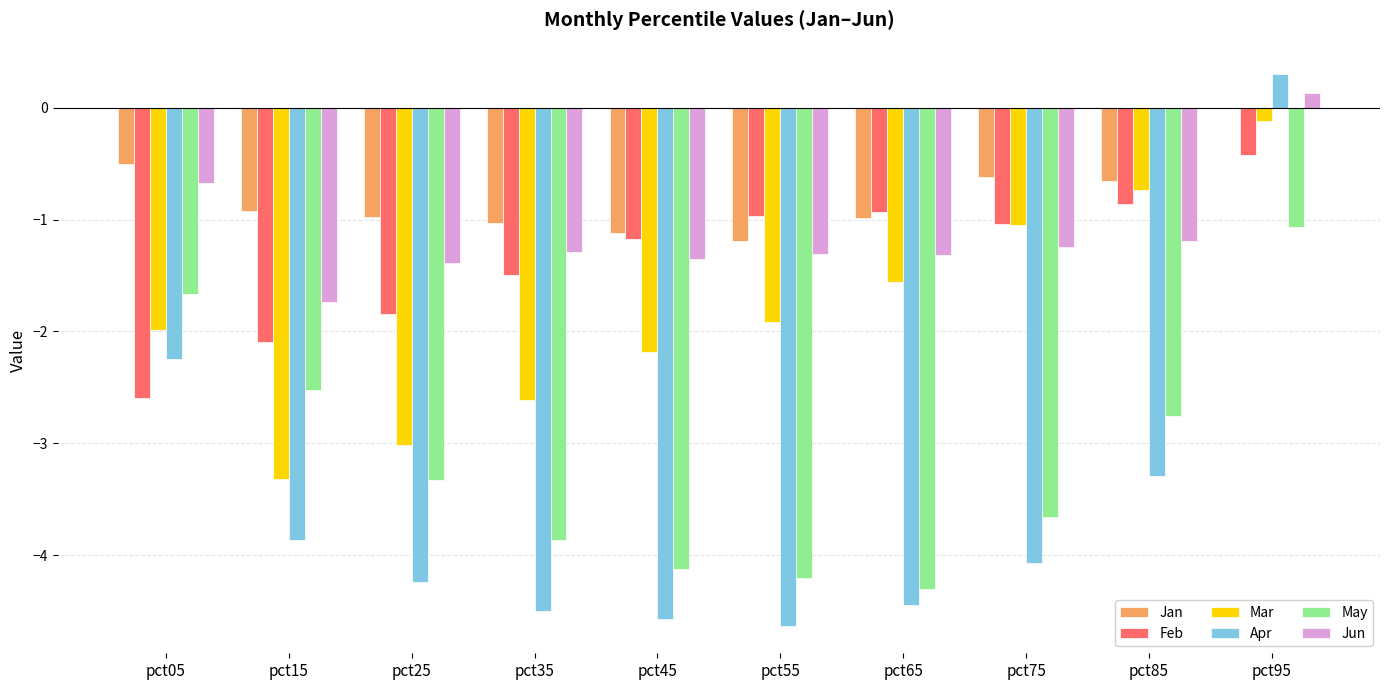

Which series has the largest total across all categories?

Jan